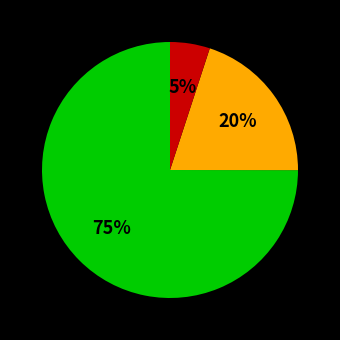

To the nearest percent, what is the average slice percentage?

33%